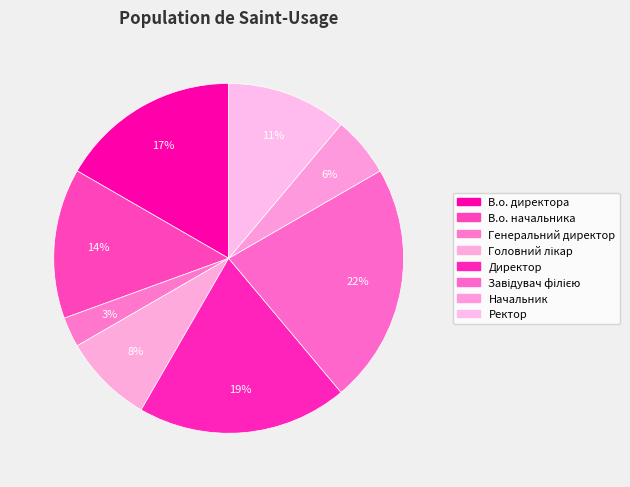

How many slices are in this pie chart?

8